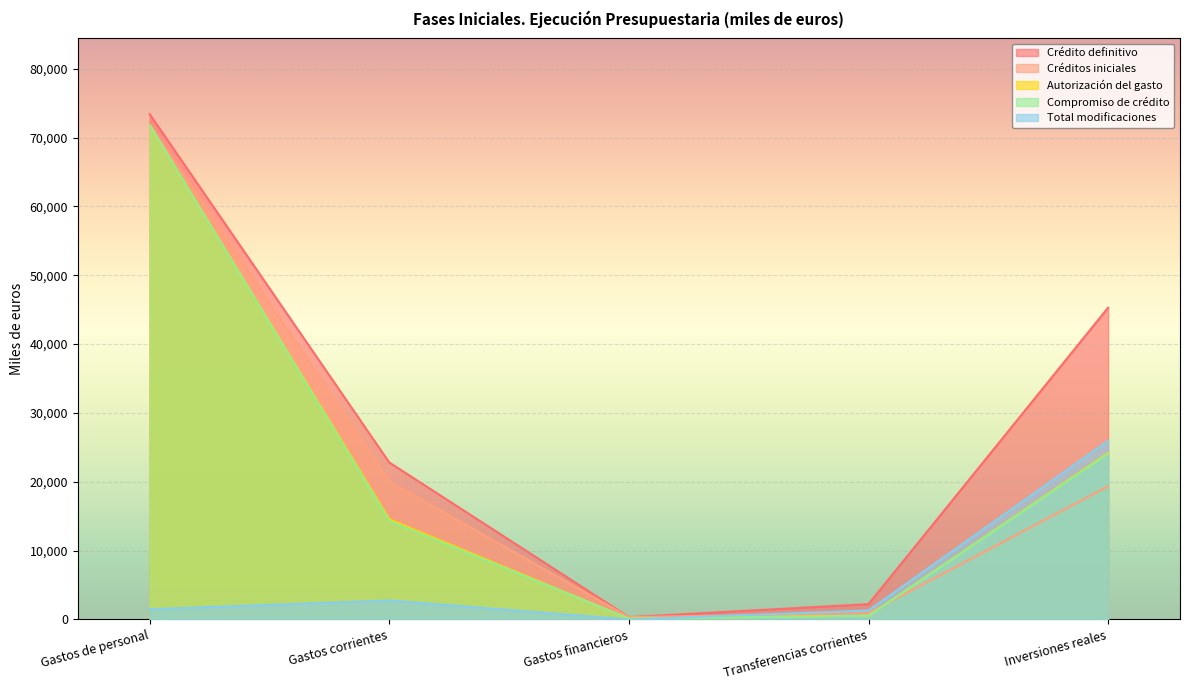

Count the number of categories in the chart.

5